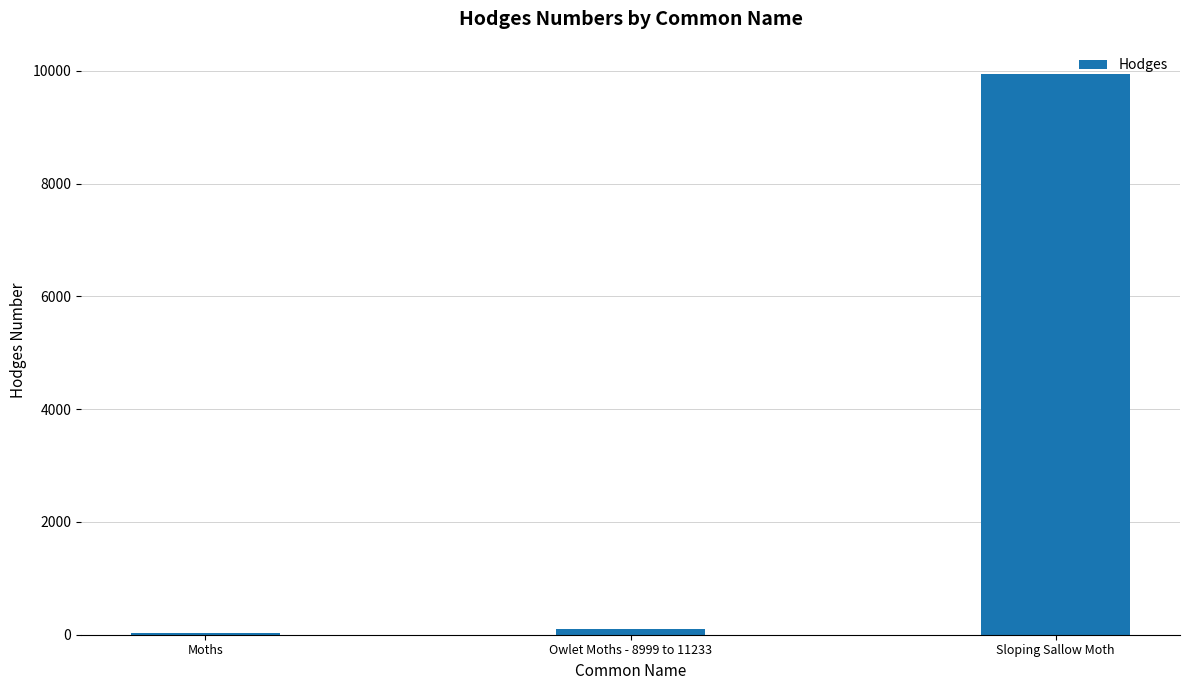

Which category has the highest value across all series?

Sloping Sallow Moth